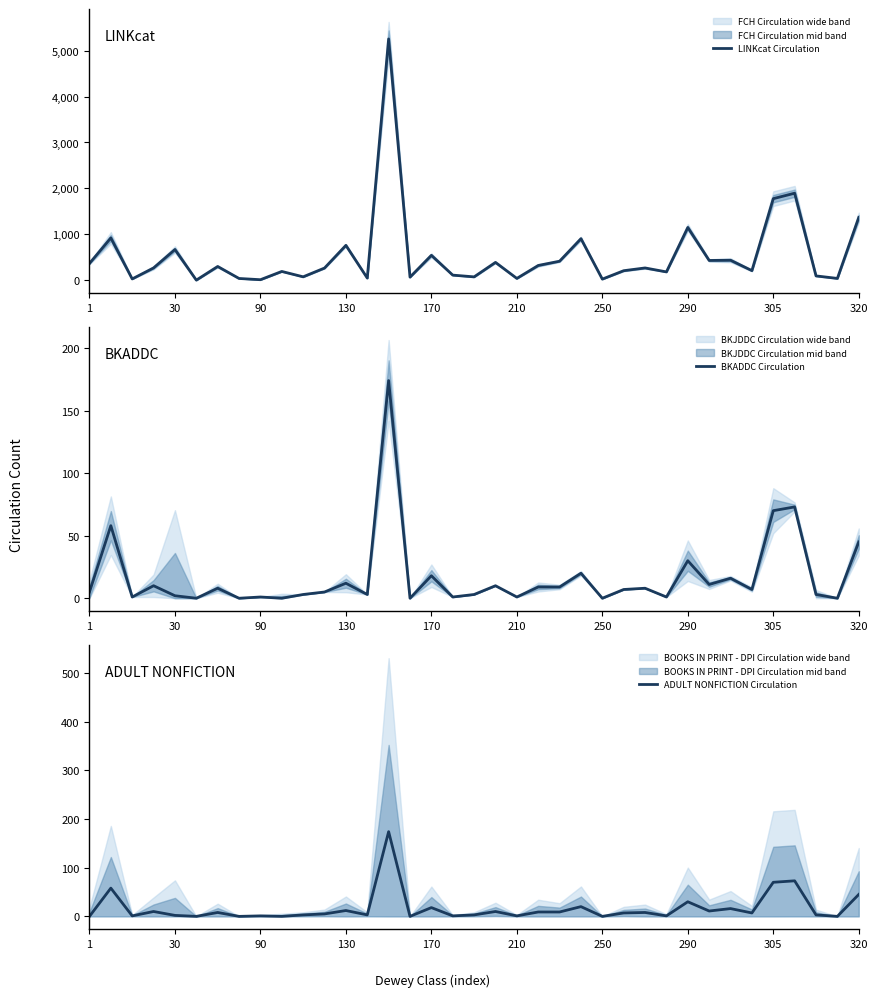

Which category has the lowest value in the BKADDC Circulation series?

210